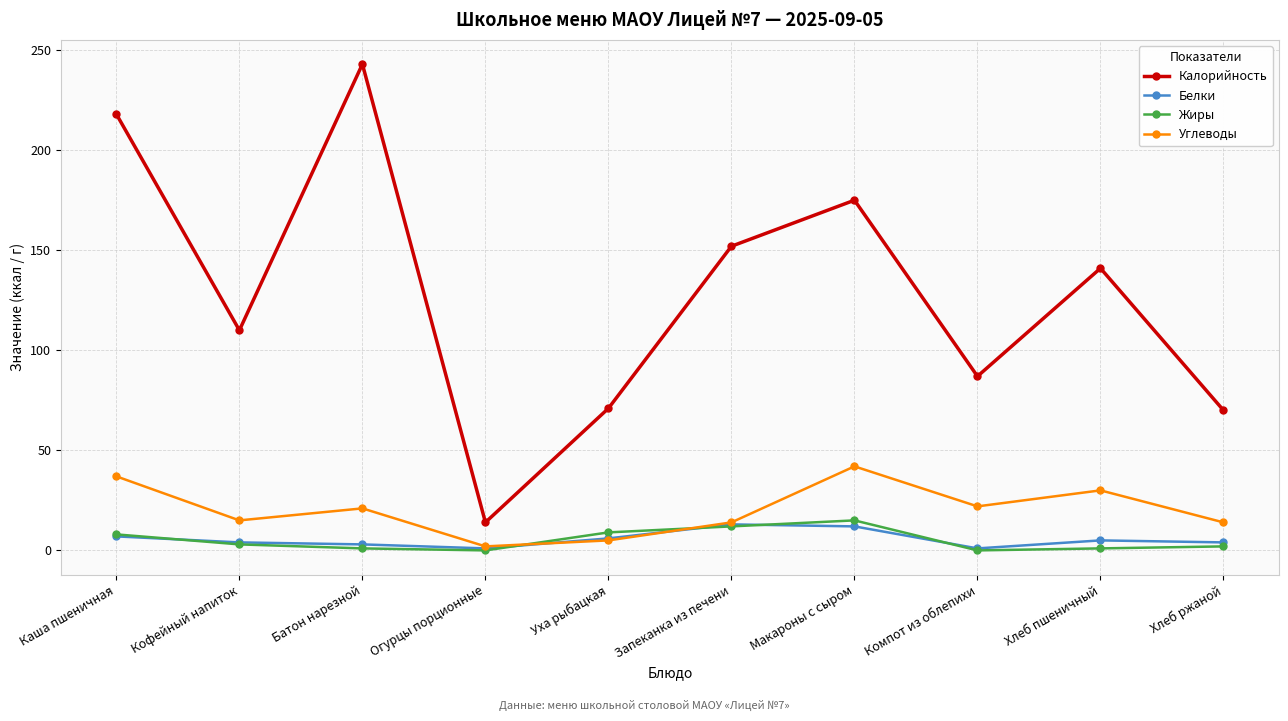

What is the sum of the Жиры values at Кофейный напиток and Запеканка из печени?

15